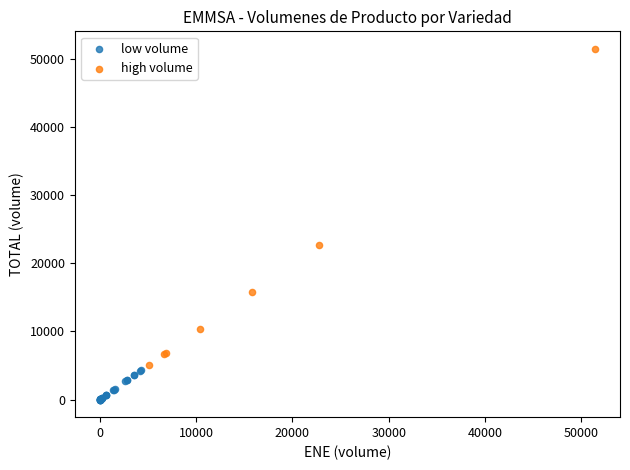

Which series has the widest spread of Y values?

high volume